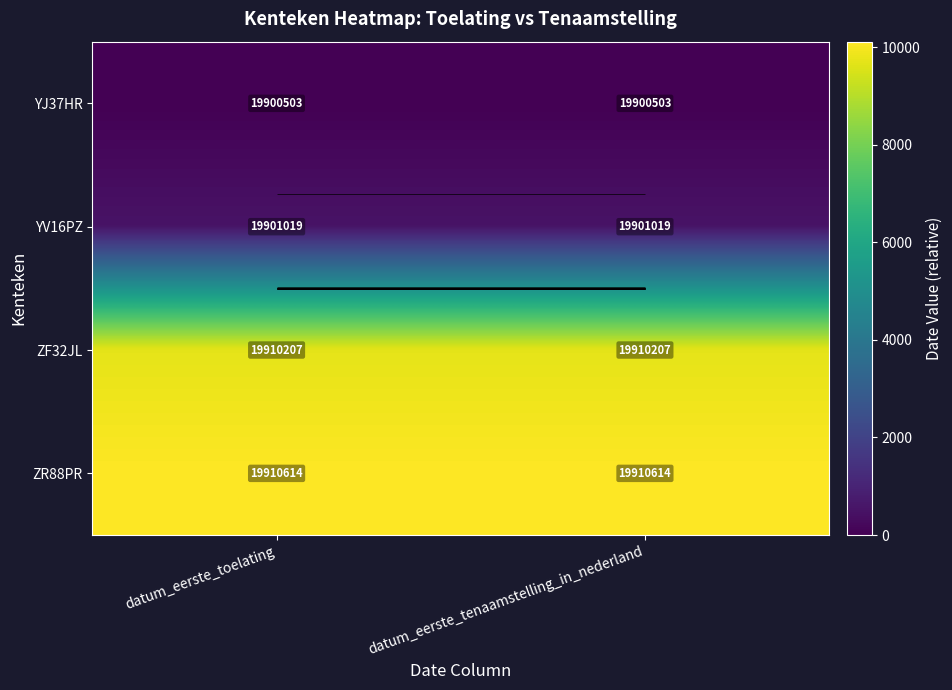

What is the approximate value of YV16PZ at datum_eerste_tenaamstelling_in_nederland?

516